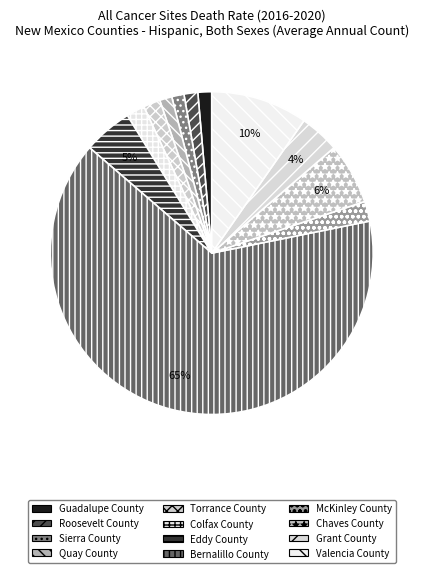

Which has a higher value, Bernalillo County or Guadalupe County?

Bernalillo County